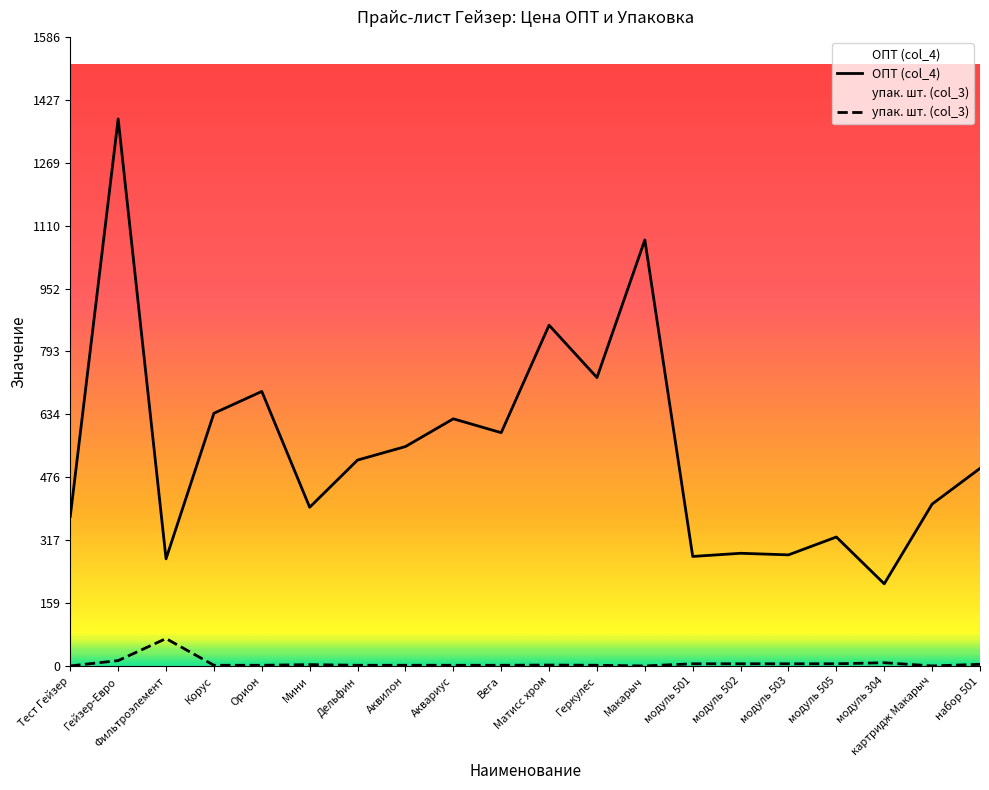

What is the maximum value for ОПТ (col_4)?

1379.0